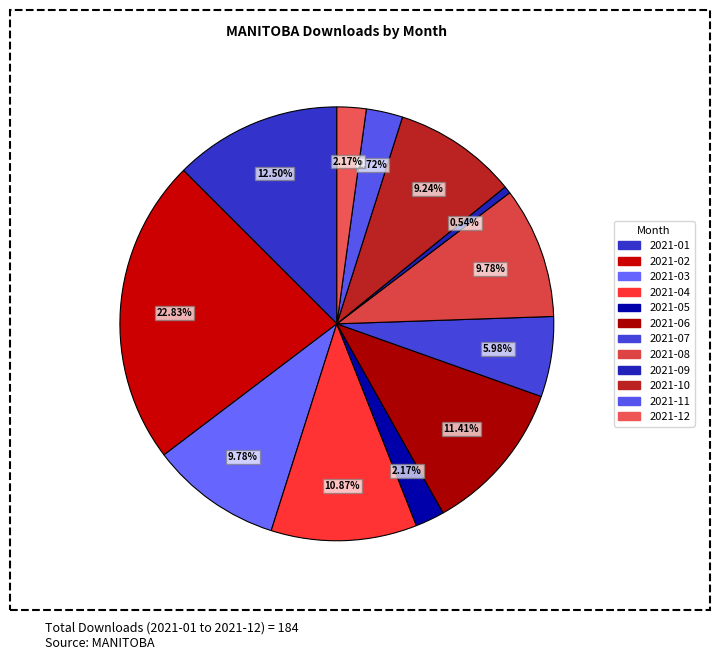

Does any single category account for the majority?

No